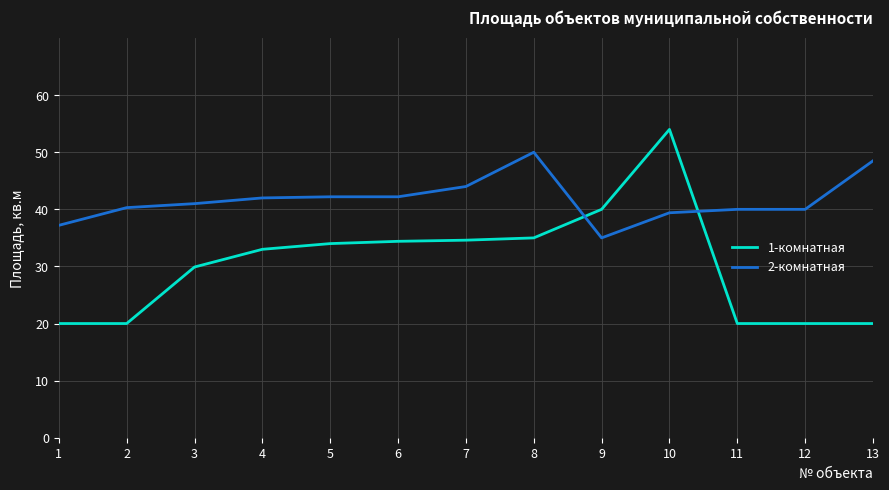

What is the sum of the 1-комнатная values at 8 and 2?

55.0